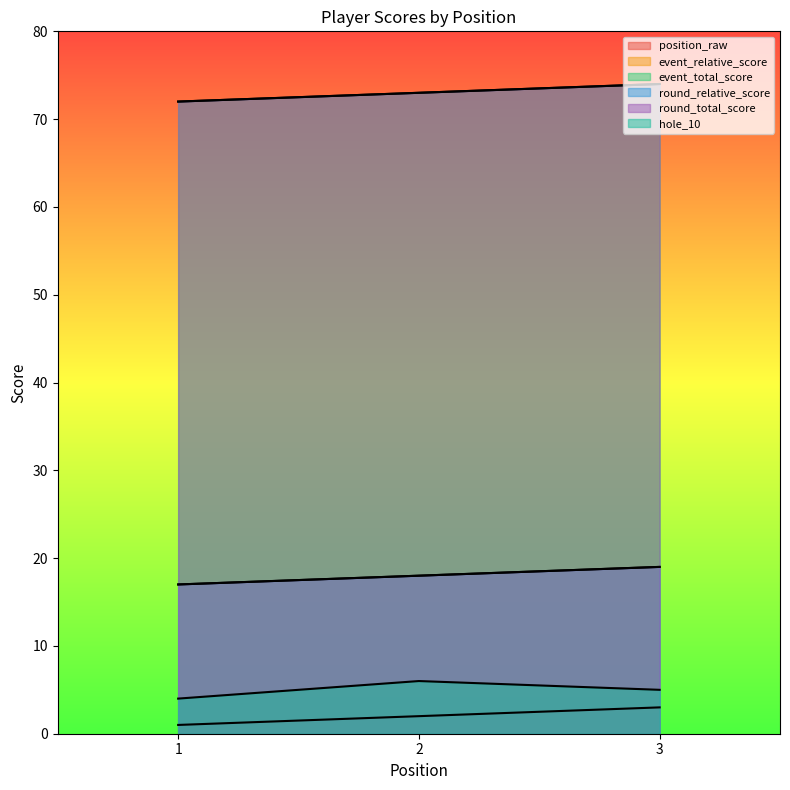

Which series has the largest total across all categories?

event_total_score